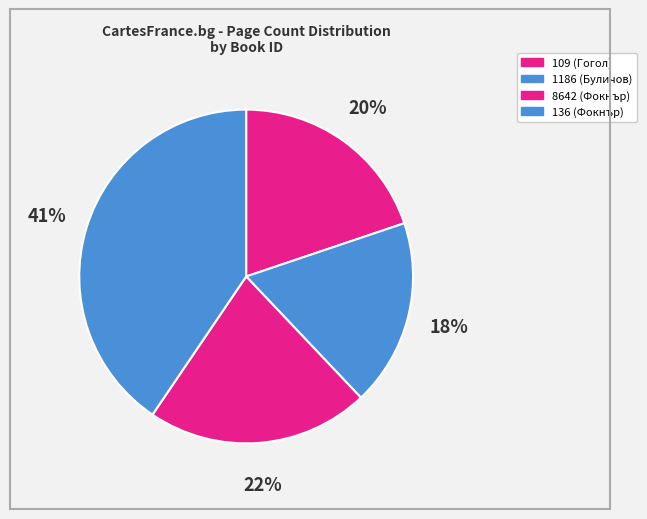

True or false: 109 (Гогол) accounts for 20% of the total.

True